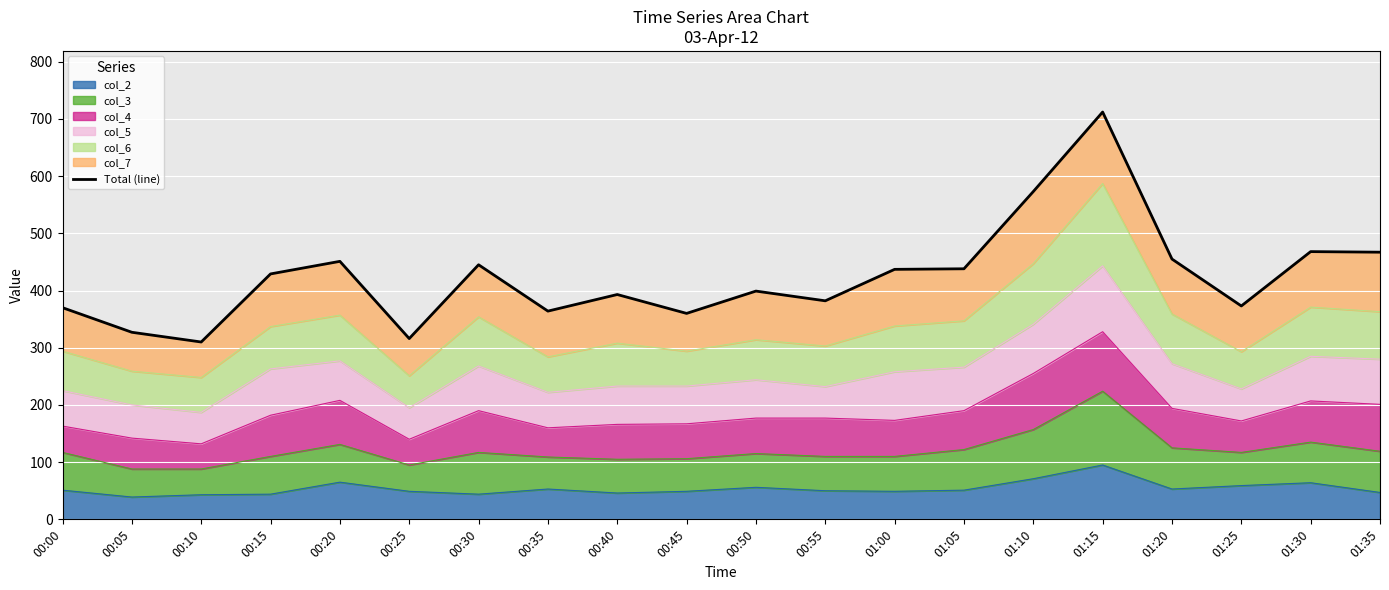

The value at 00:30 is 281. True or false?

False